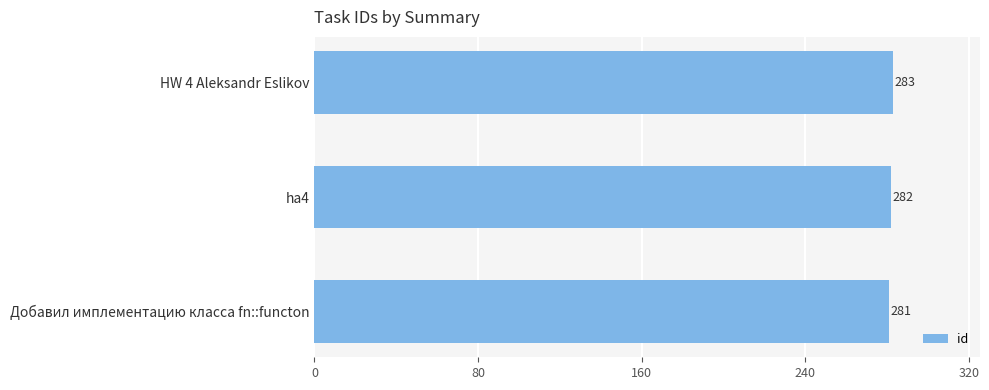

What is the ratio of the value at Добавил имплементацию класса fn::functon to the value at HW 4 Aleksandr Eslikov?

1.0